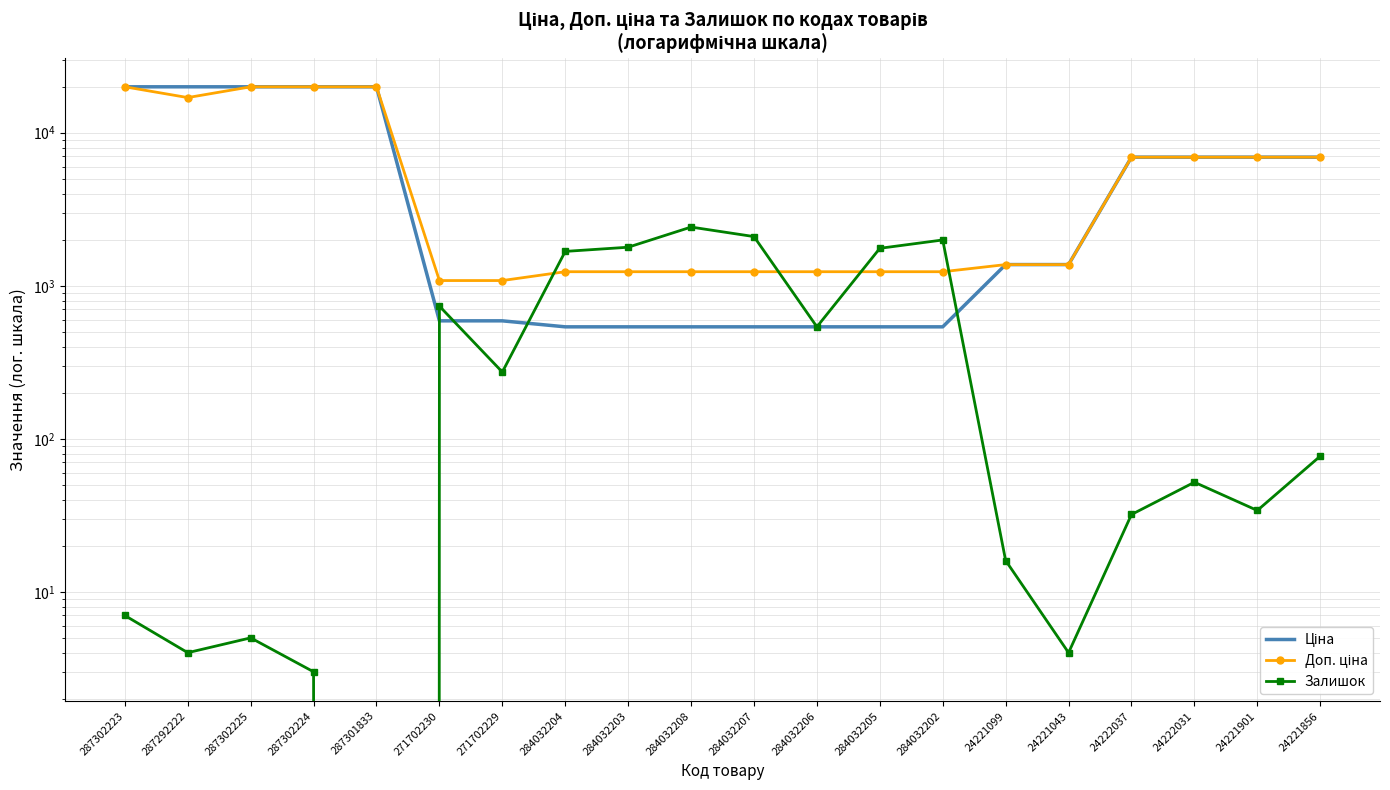

Reading left to right, transcribe all the data shown in this chart.

Ціна: 287302223=19964.2	287292222=19964.2	287302225=19964.2	287302224=19964.2	287301833=19964.2	271702230=589.9	271702229=589.9	284032204=539.0	284032203=539.0	284032208=539.0	284032207=539.0	284032206=539.0	284032205=539.0	284032202=539.0	24221099=1375.4	24221043=1375.4	24222037=6925.7	24222031=6925.7	24221901=6925.7	24221856=6925.7
Доп. ціна: 287302223=19964.2	287292222=16976.3	287302225=19964.2	287302224=19964.2	287301833=19964.2	271702230=1081.7	271702229=1081.7	284032204=1235.4	284032203=1235.4	284032208=1235.4	284032207=1235.4	284032206=1235.4	284032205=1235.4	284032202=1235.4	24221099=1375.0	24221043=1375.0	24222037=6925.7	24222031=6925.7	24221901=6925.7	24221856=6925.7
Залишок: 287302223=7.0	287292222=4.0	287302225=5.0	287302224=3.0	287301833=0.0	271702230=736.0	271702229=273.0	284032204=1677.0	284032203=1786.0	284032208=2419.0	284032207=2096.0	284032206=539.0	284032205=1757.0	284032202=1992.0	24221099=16.0	24221043=4.0	24222037=32.0	24222031=52.0	24221901=34.0	24221856=77.0